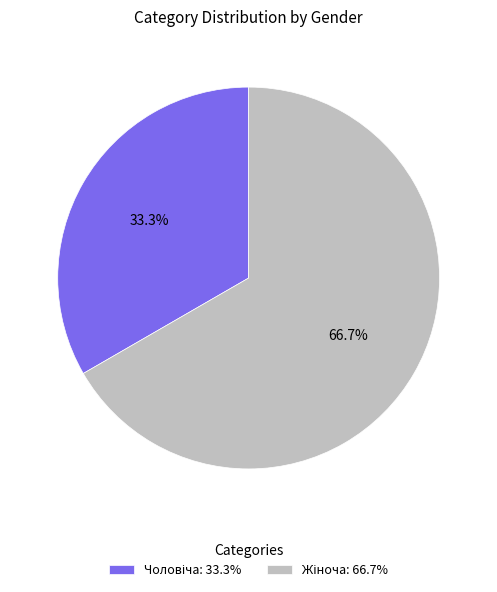

Is there any slice that represents more than half of the pie?

Yes